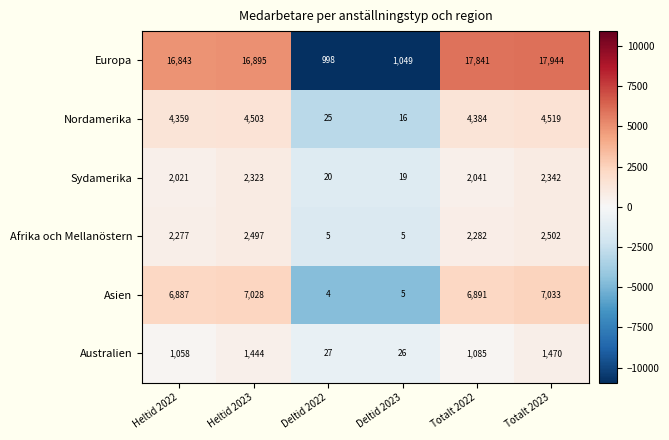

Which series has the largest range (max minus min)?

Europa